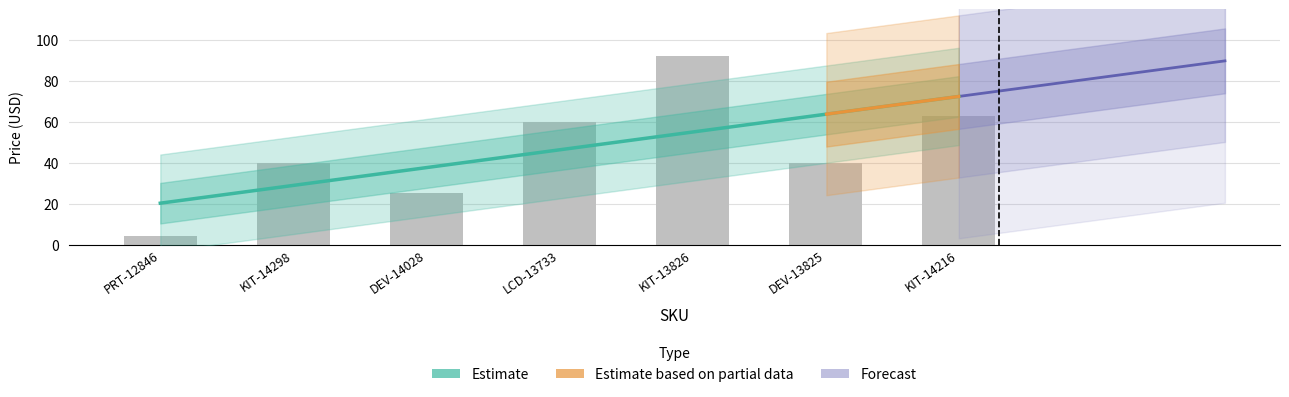

Reading left to right, list all the values displayed in this chart.

PRT-12846=4.2	KIT-14298=40.0	DEV-14028=25.0	LCD-13733=60.0	KIT-13826=92.0	DEV-13825=40.0	KIT-14216=63.0